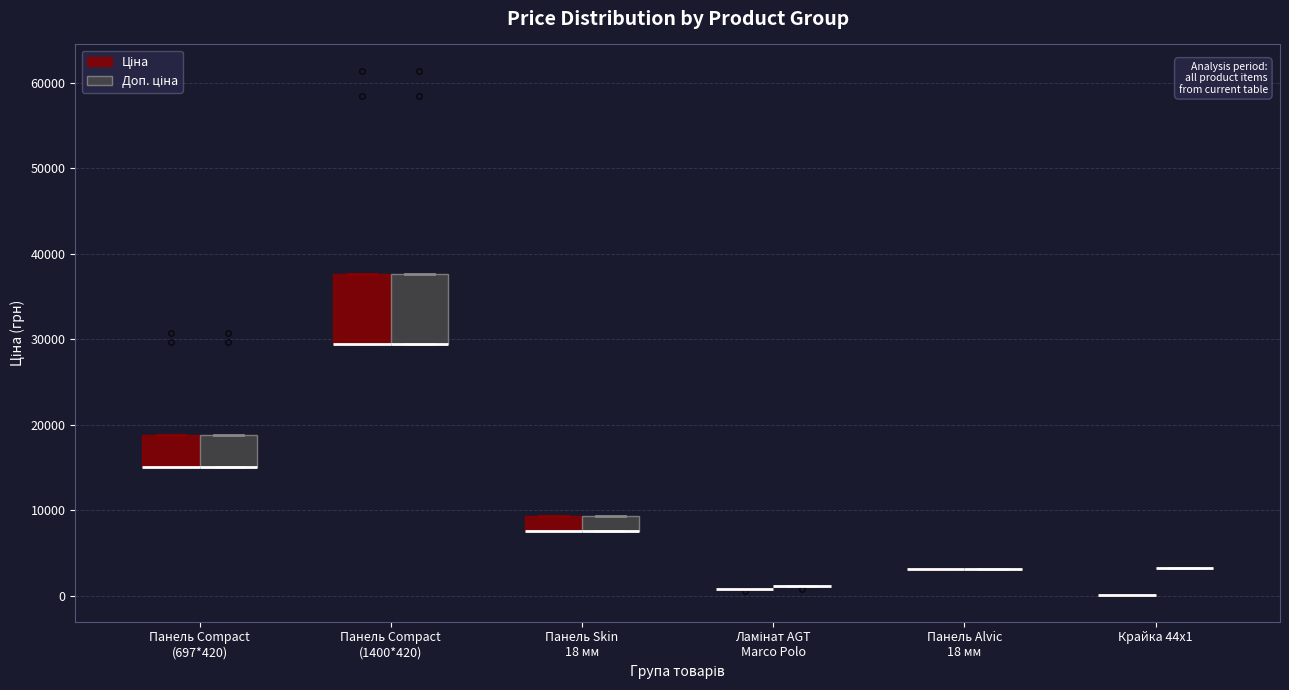

Reading left to right, read every box against the y-axis: the position of its median line, the range the box covers, and the ends of its whiskers. The values are not printed on the chart, so give them approximately, as read against the axis.

Панель Compact (697*420) (Ціна): median 15000 (drawn on the box's lower edge), box 15000 to 19000, whiskers 15000 to 19000
Панель Compact (697*420) (Доп. ціна): median 15000 (drawn on the box's lower edge), box 15000 to 19000, whiskers 15000 to 19000
Панель Compact (1400*420) (Ціна): median 29000 (drawn on the box's lower edge), box 29000 to 38000, whiskers 29000 to 38000
Панель Compact (1400*420) (Доп. ціна): median 29000 (drawn on the box's lower edge), box 29000 to 38000, whiskers 29000 to 38000
Панель Skin 18 мм (Ціна): median 8000 (drawn on the box's lower edge), box 8000 to 9000, whiskers 8000 to 9000
Панель Skin 18 мм (Доп. ціна): median 8000 (drawn on the box's lower edge), box 8000 to 9000, whiskers 8000 to 9000
Ламінат AGT Marco Polo (Ціна): box collapsed to a line at 1000, whiskers 1000 to 1000
Ламінат AGT Marco Polo (Доп. ціна): box collapsed to a line at 1000, whiskers 1000 to 1000
Панель Alvic 18 мм (Ціна): box collapsed to a line at 3000, whiskers 3000 to 3000
Панель Alvic 18 мм (Доп. ціна): box collapsed to a line at 3000, whiskers 3000 to 3000
Крайка 44x1 (Ціна): box collapsed to a line at 0, whiskers 0 to 0
Крайка 44x1 (Доп. ціна): box collapsed to a line at 3000, whiskers 3000 to 3000